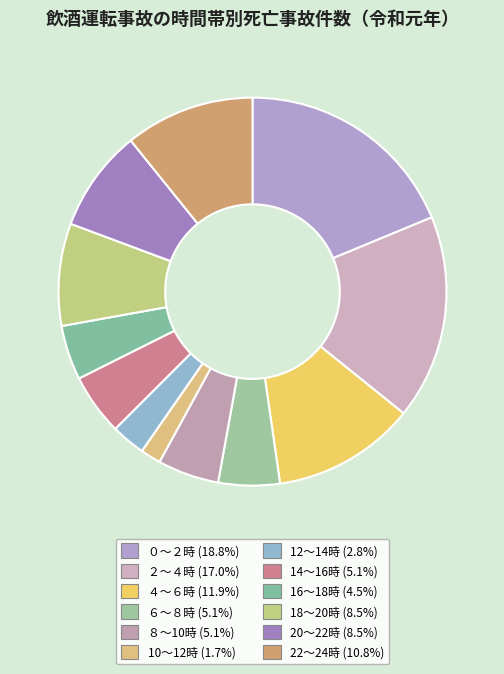

Is there a majority slice in this chart?

No